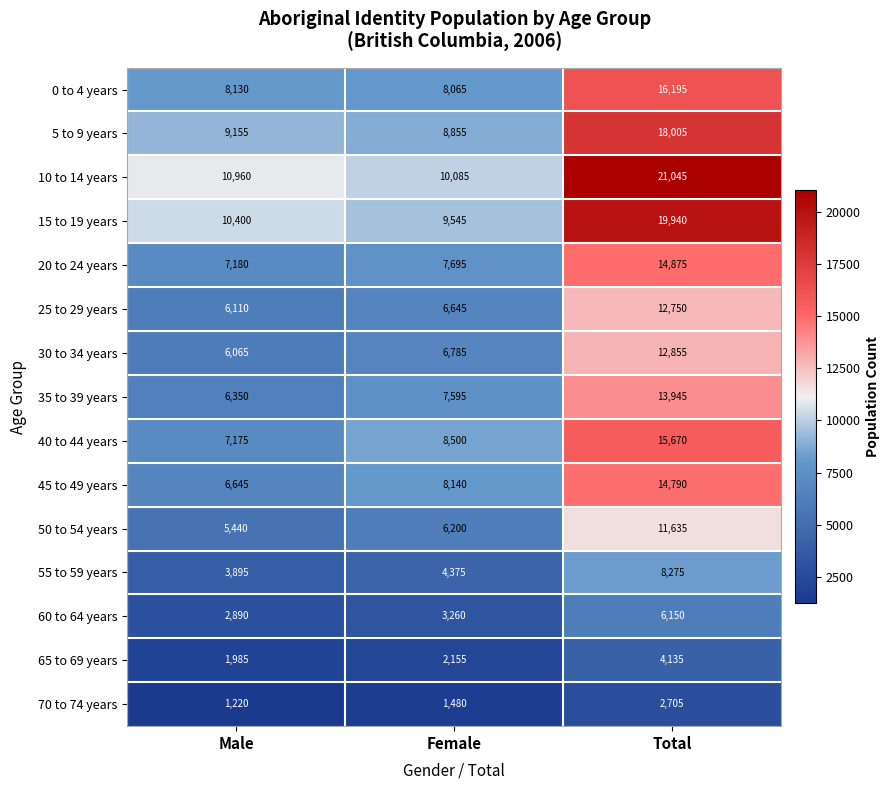

At how many categories does at least one series exceed 4444?

3